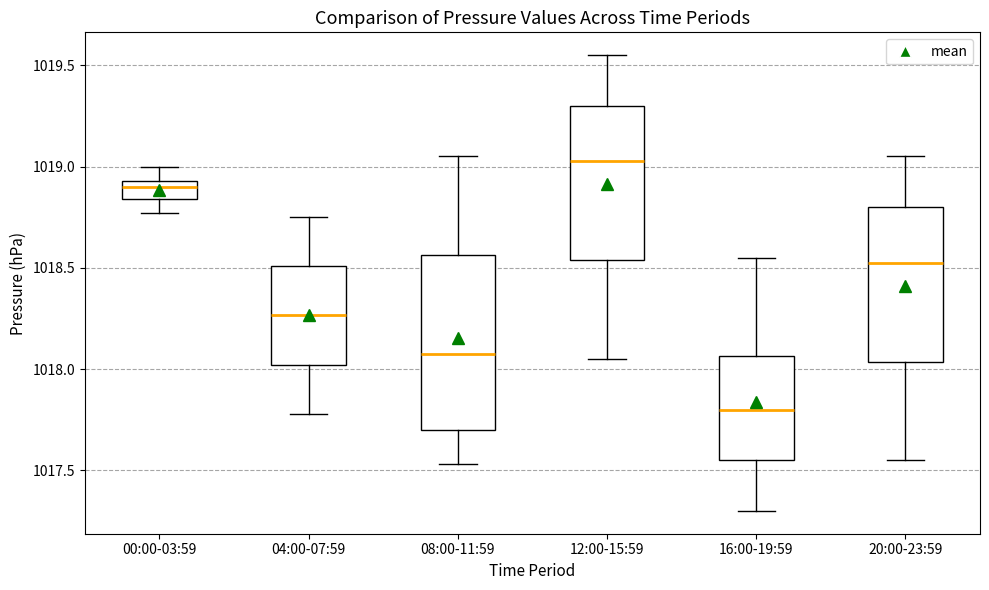

Which box's median line is the lowest?

16:00-19:59